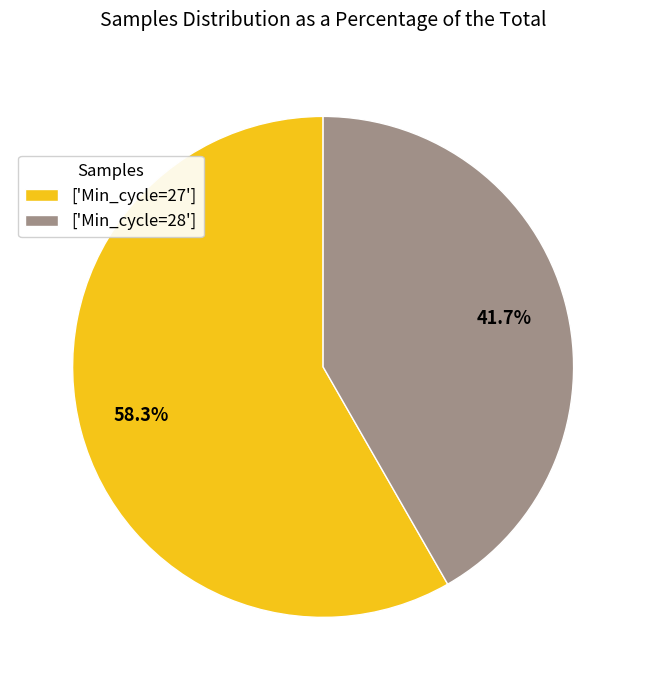

Between ['Min_cycle=27'] and ['Min_cycle=28'], which is larger?

['Min_cycle=27']